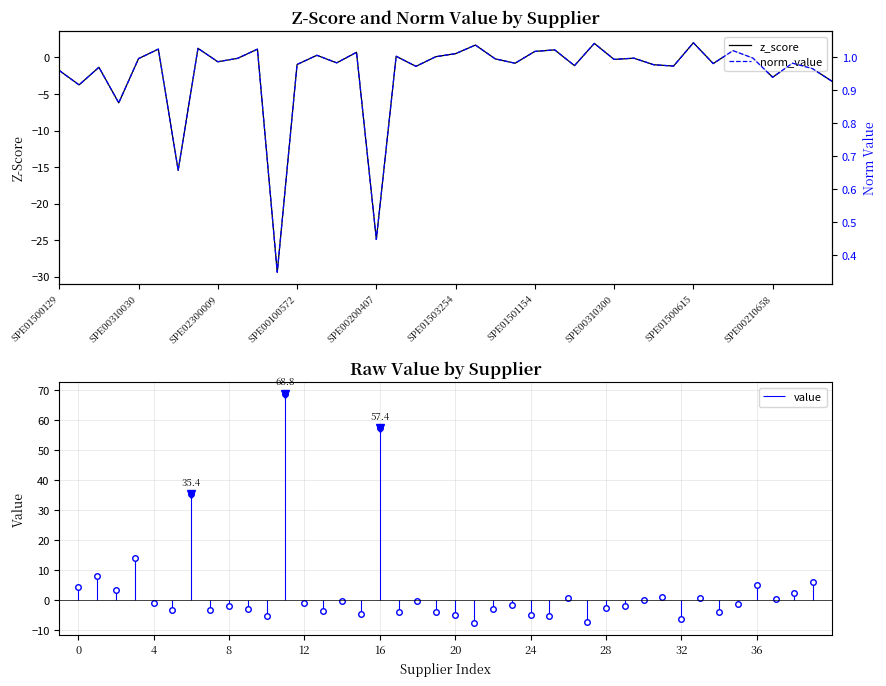

Rank the series at 29 from lowest to highest value.

z_score, norm_value